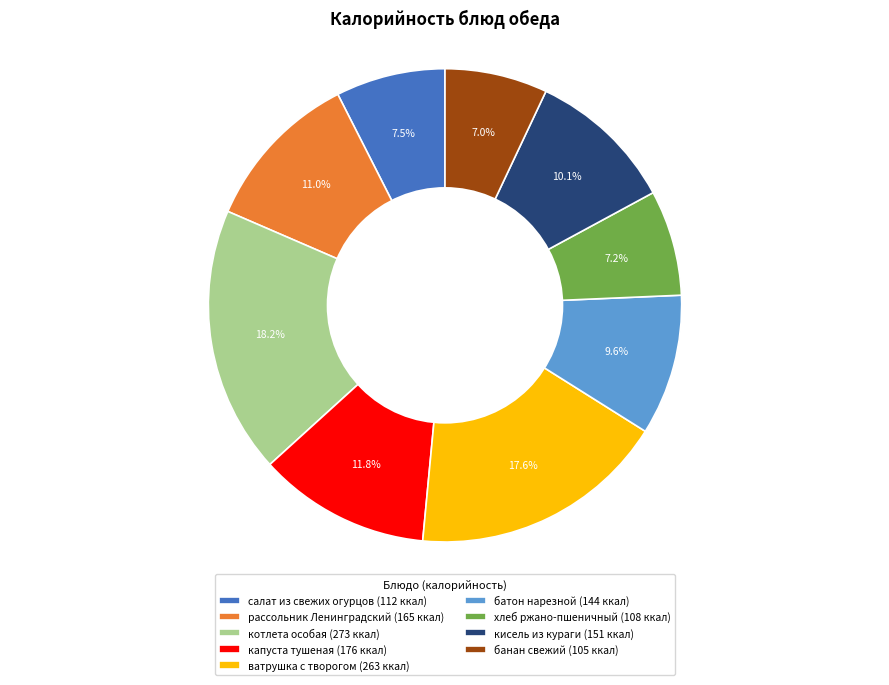

True or false: батон нарезной accounts for 10% of the total.

True